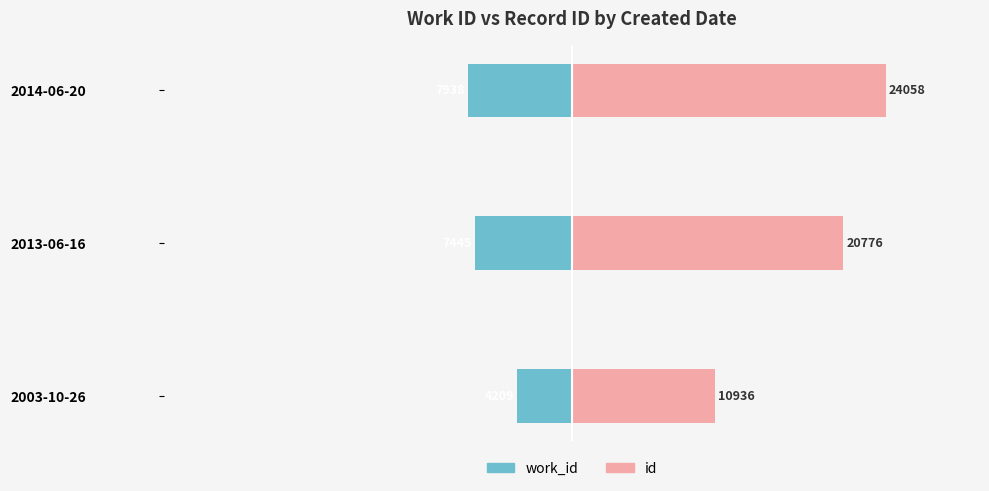

What is the lowest value of the id series?

10936